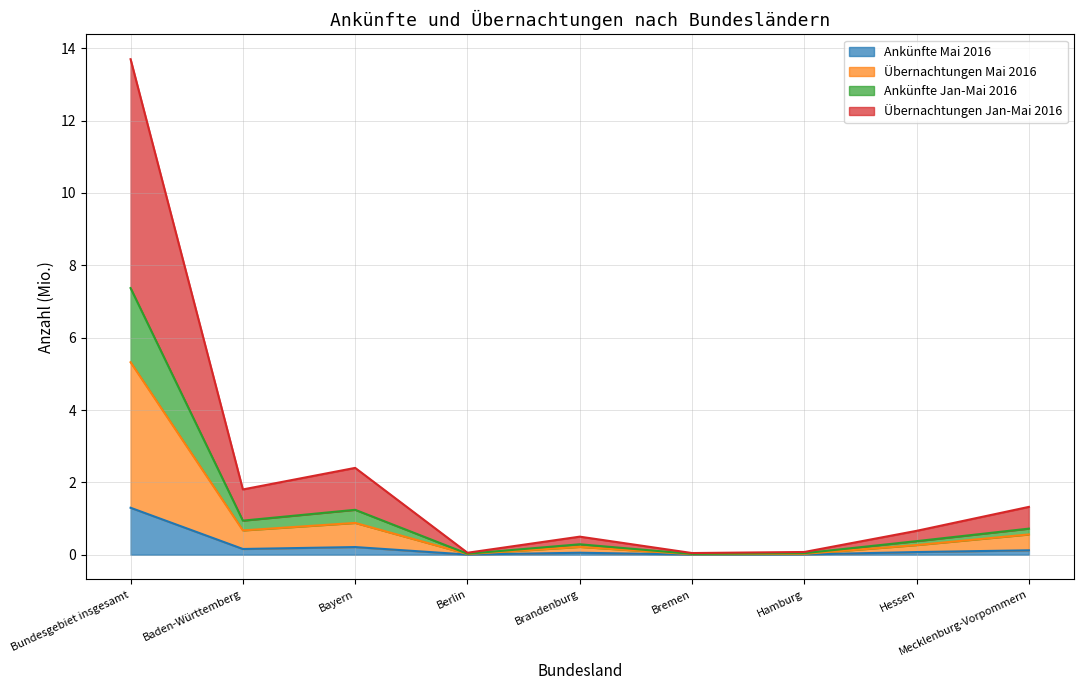

At which category is the sum across all series the highest?

Bundesgebiet insgesamt